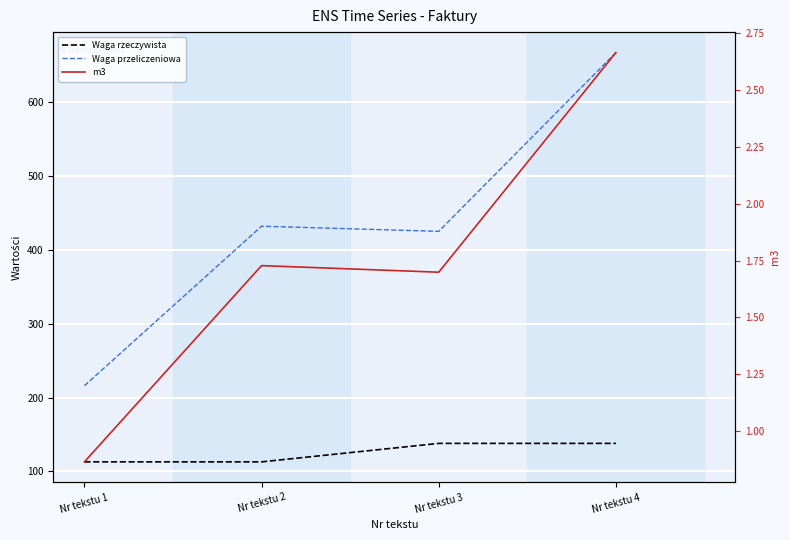

How many data points in Waga przeliczeniowa are above 432?

1